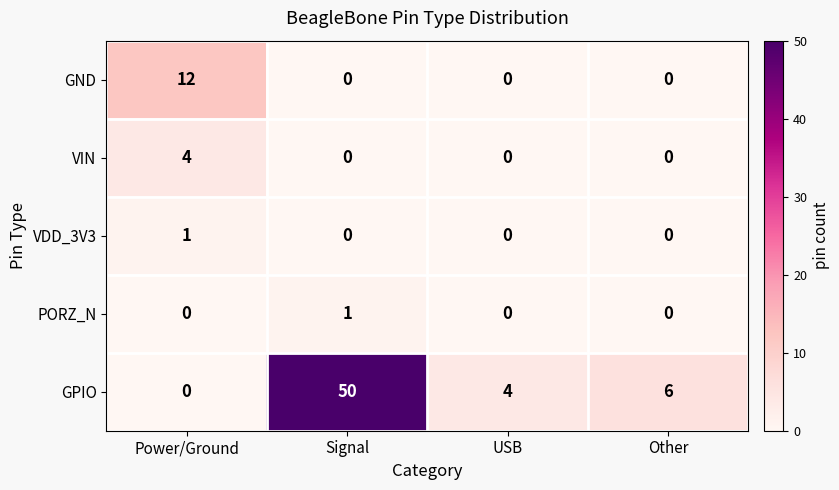

The VIN series shows -2 at USB. True or false?

False